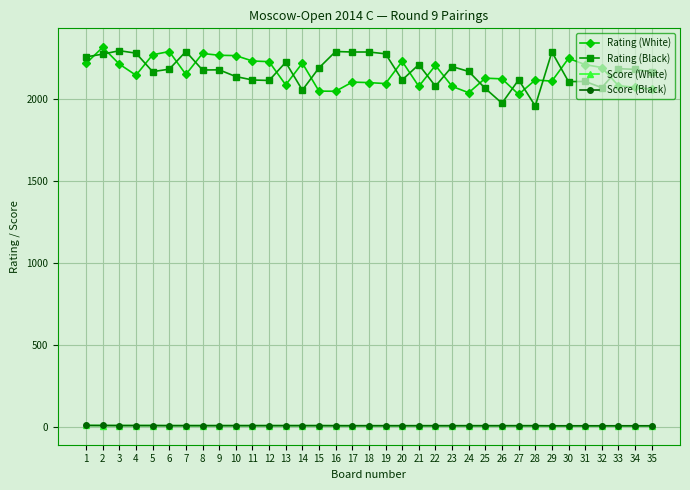

What is the total value across all series at 16?

4354.5